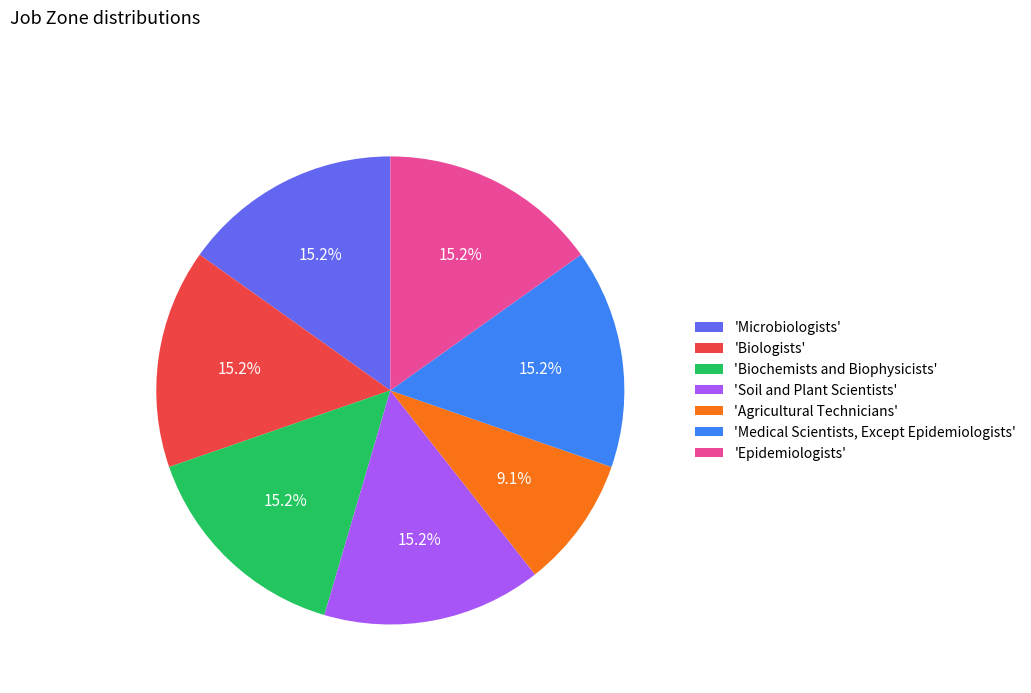

What portion of the pie excludes 'Biochemists and Biophysicists'?

84.8%